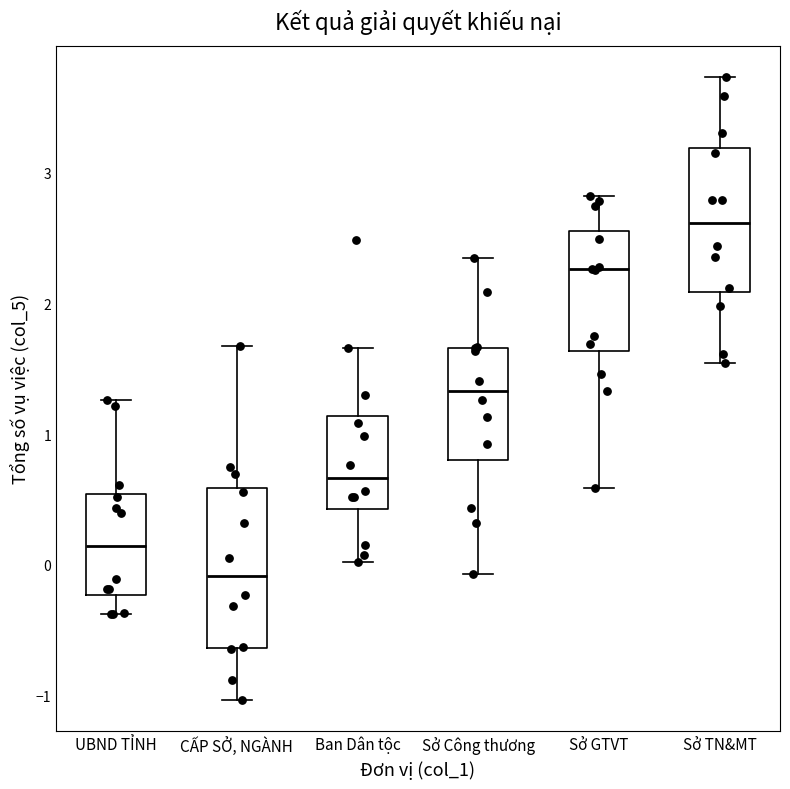

Where does the upper whisker of the box for Ban Dân tộc end on the y-axis? The values are not printed on the chart, so give them approximately, as read against the axis.

1.7